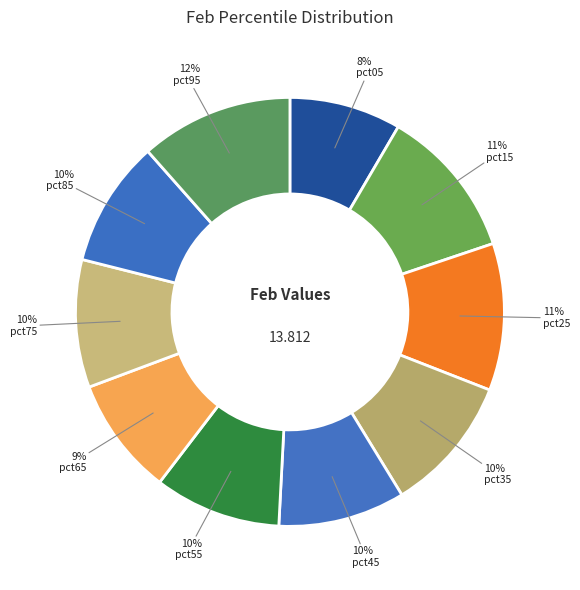

What percentage is the pct85 slice, to the nearest percent?

10%